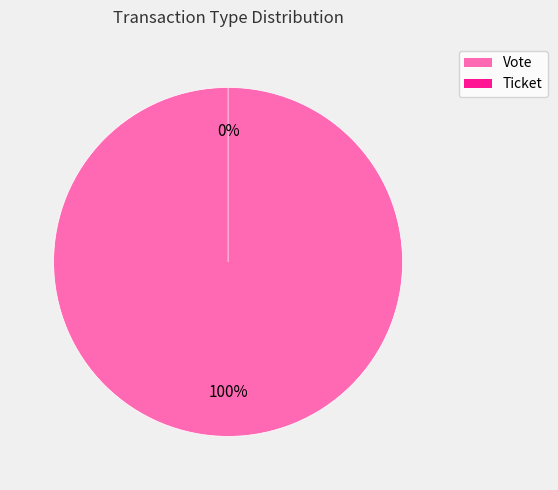

Is there a majority slice in this chart?

Yes